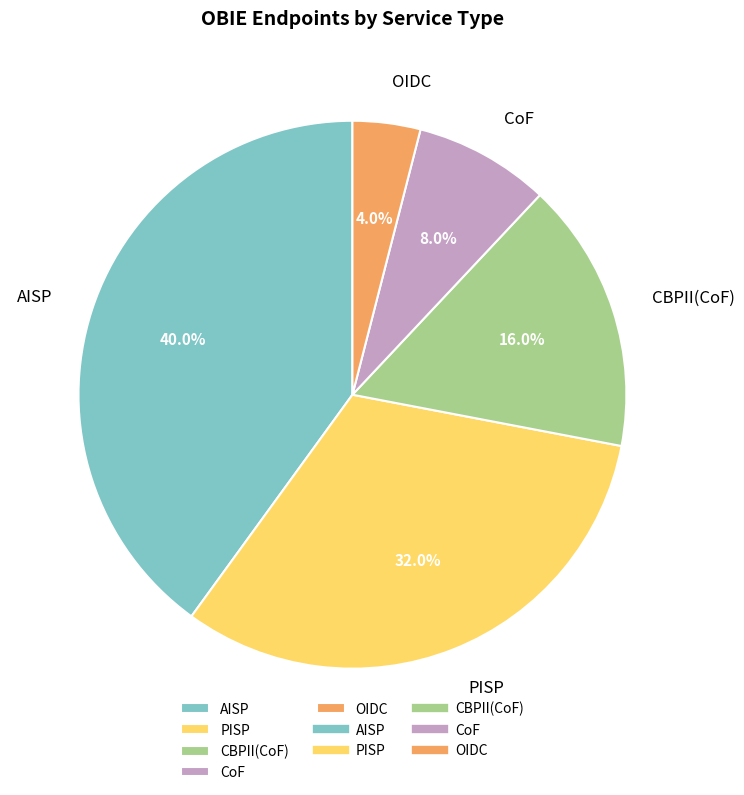

How many slices are in this pie chart?

5